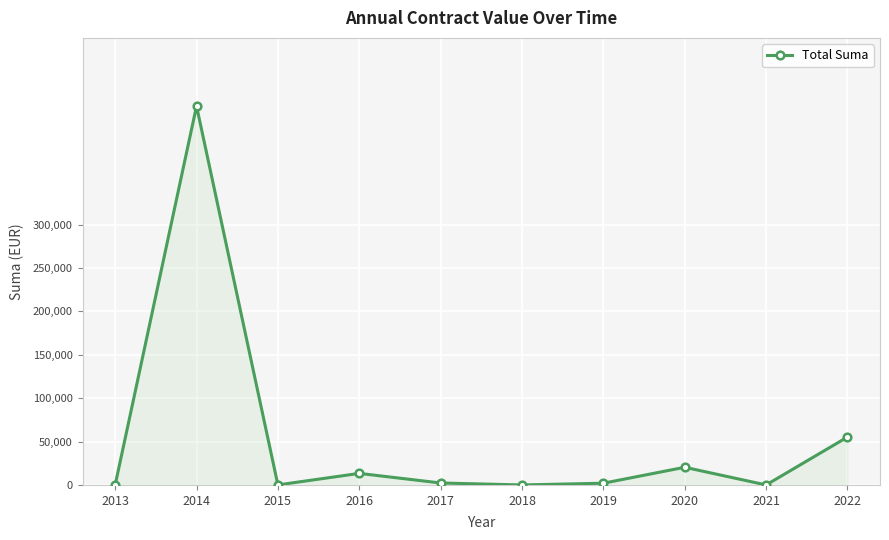

At which category does the data reach its first local peak?

2014